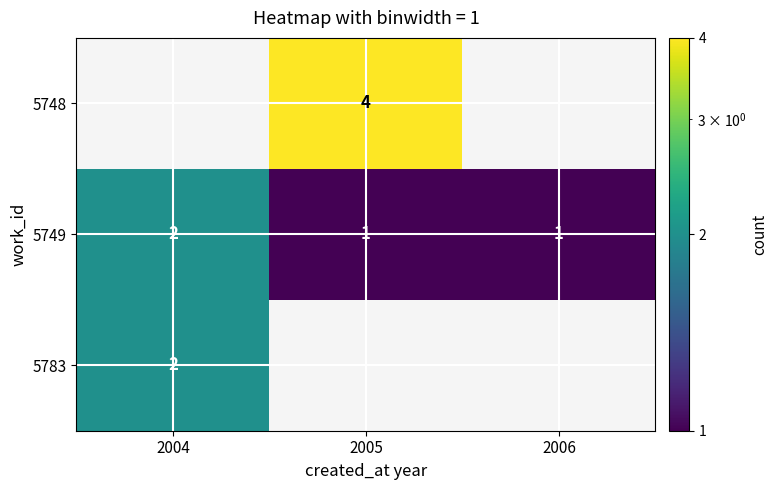

Is the value of 5783 at 2004 greater than the value of 5748 at 2005?

No